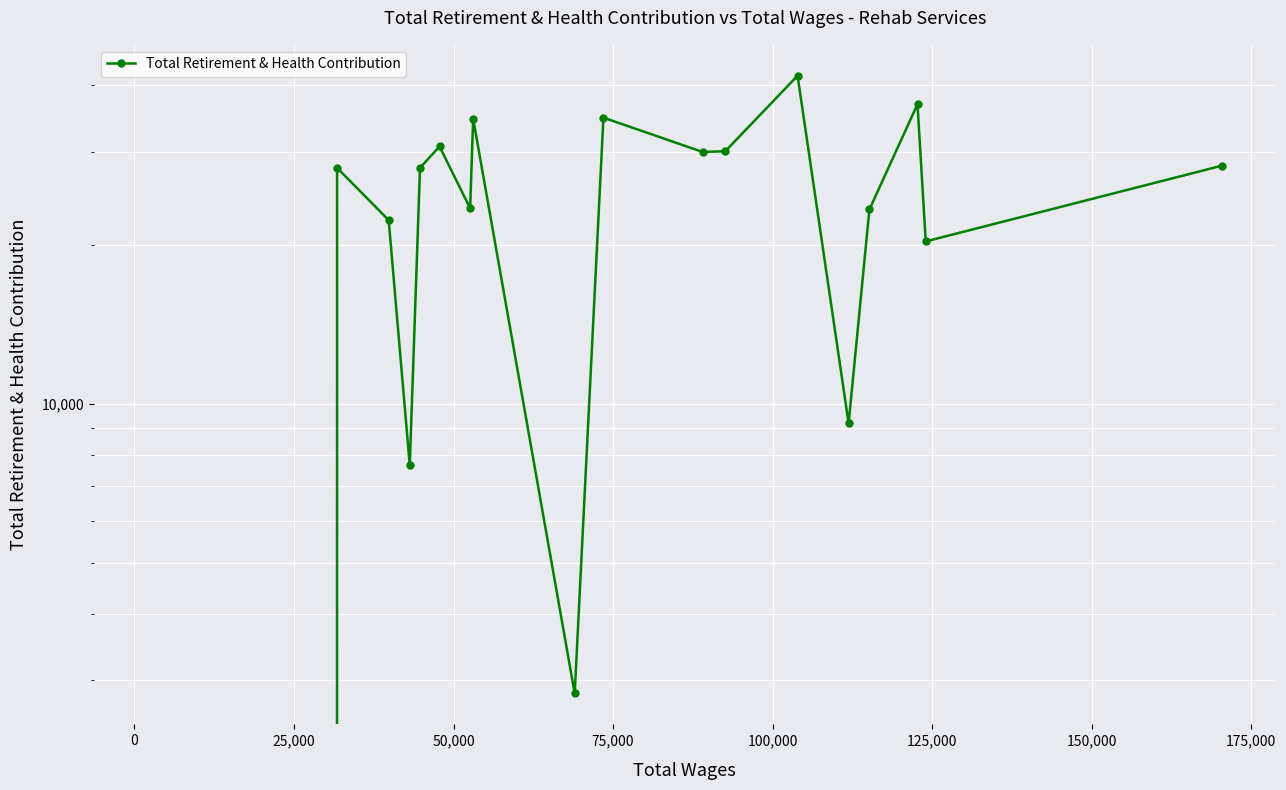

Reading right to left, what are all the values shown in this chart?

28202	20283	36862	23308	9184	41728	30036	29944	34768	2834	34595	23431	30666	27943	7657	22250	27943	0	0	0	0	0	0